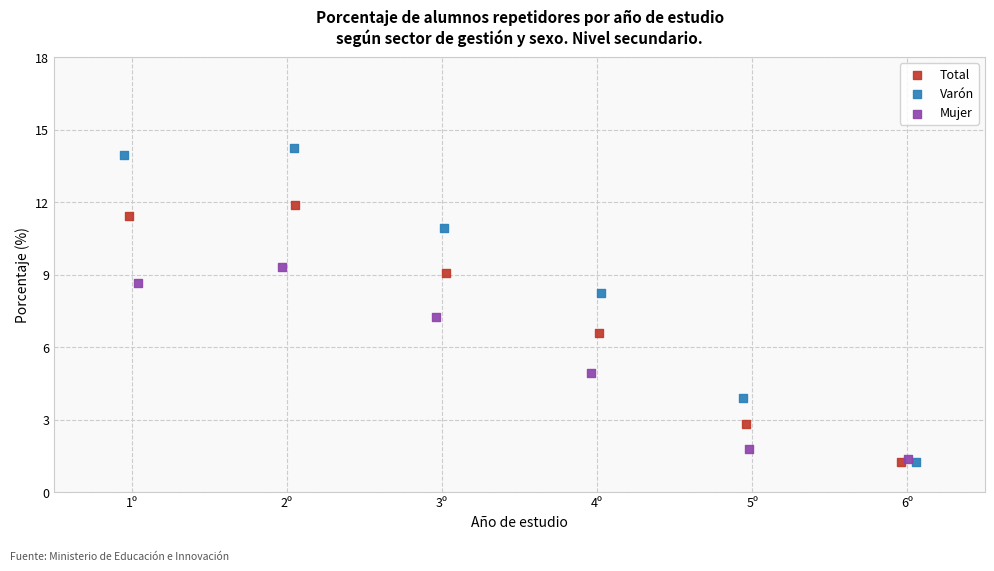

Which series reaches the maximum Y coordinate?

Varón